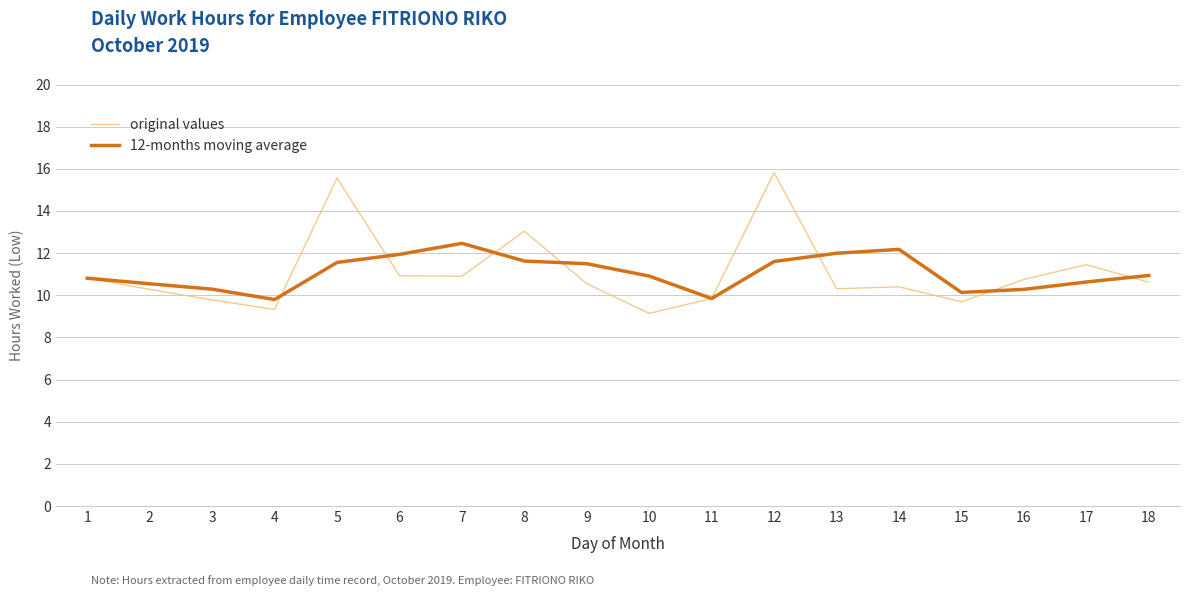

How many values in the original values series are below 10?

5